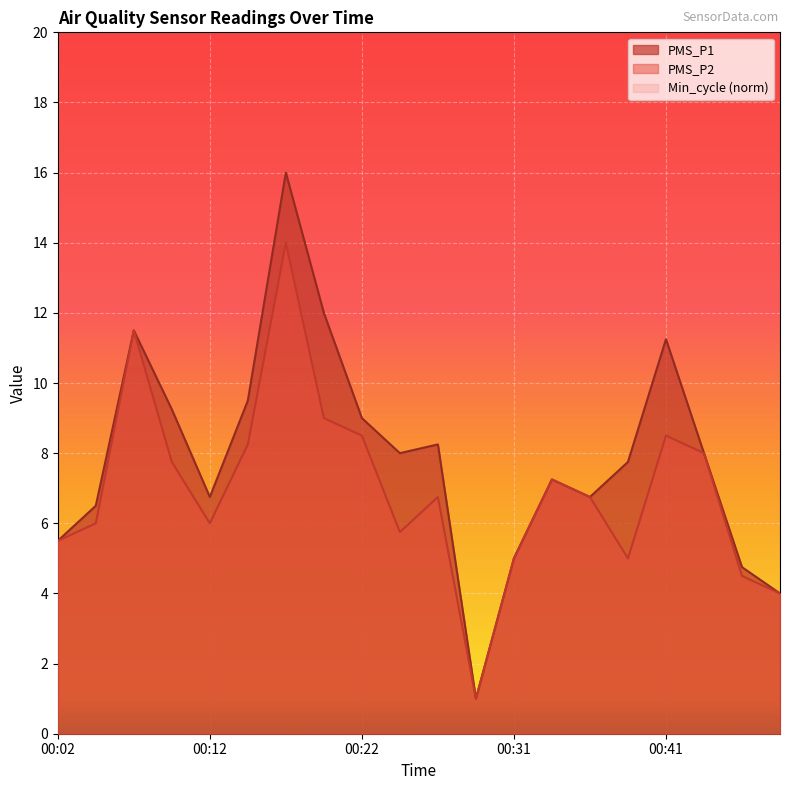

Is it true that PMS_P1 equals 11.2 at 00:41?

True